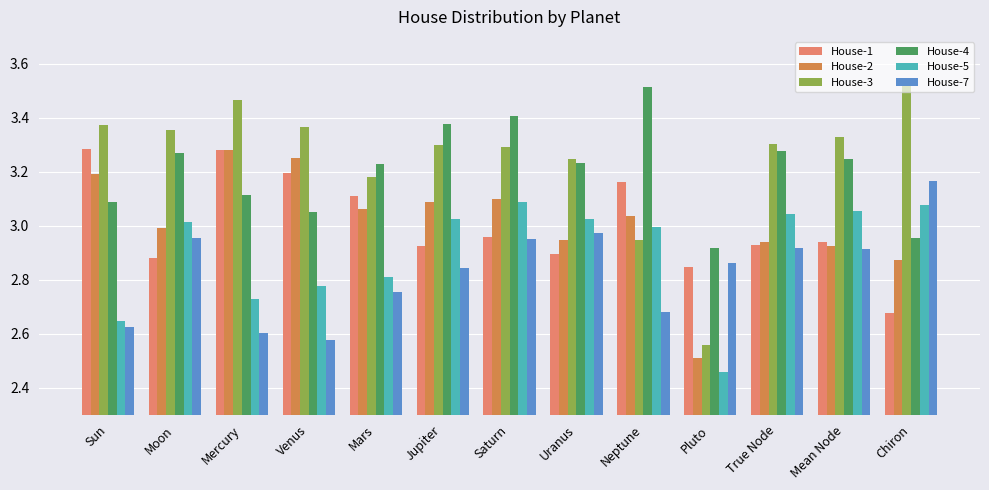

Which category has the highest value across all series?

Chiron